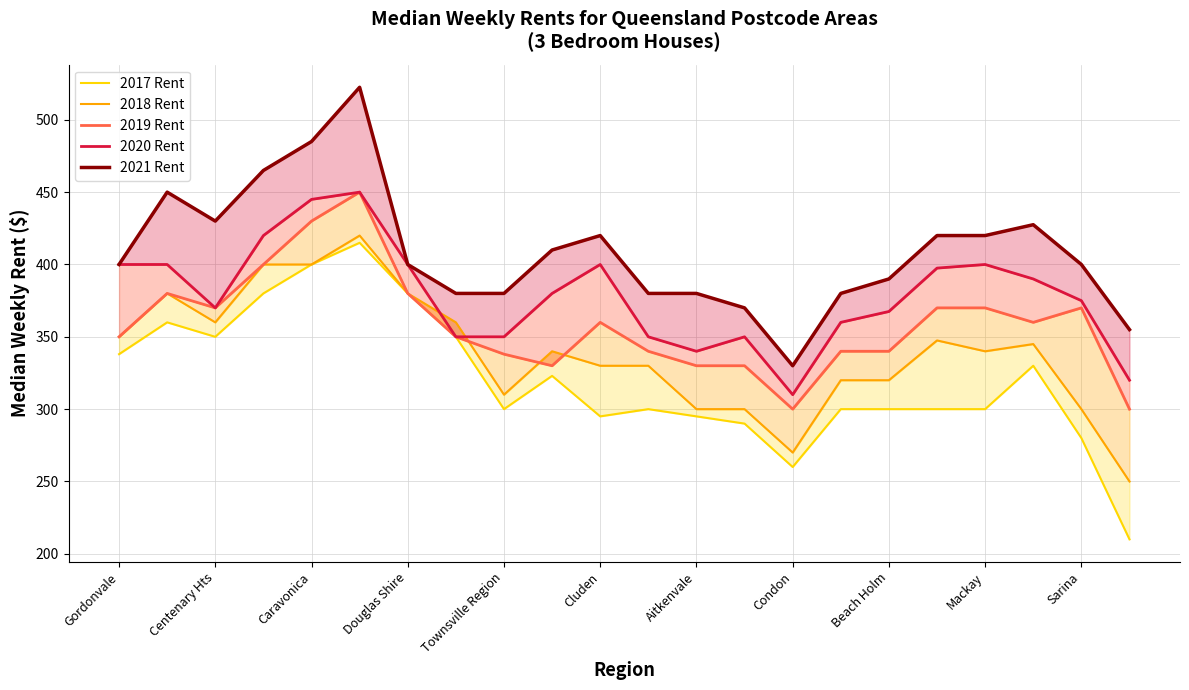

True or false: 2018 Rent has a value of 350.0 at Gordonvale.

True